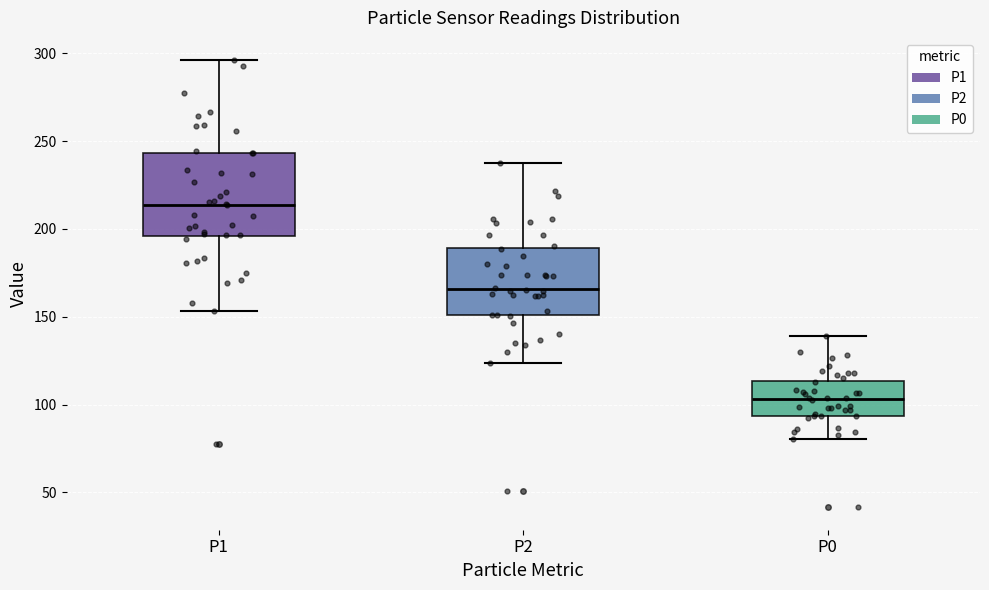

Which box has the lowest median line?

P0